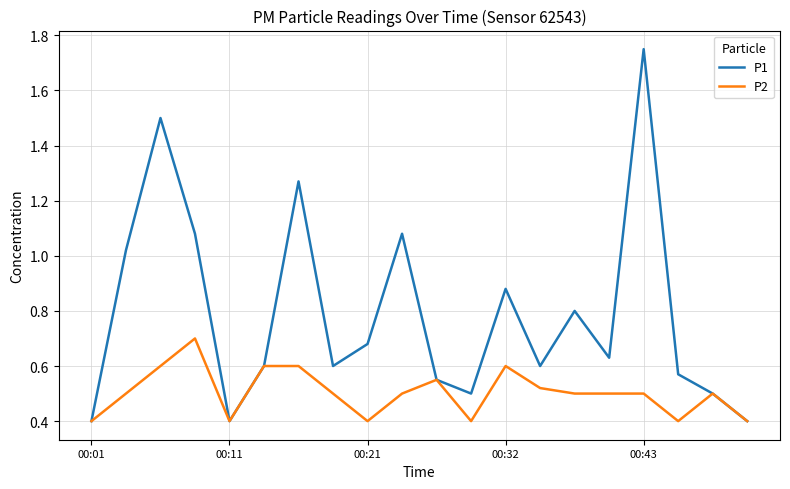

How many lines are shown in the chart?

2